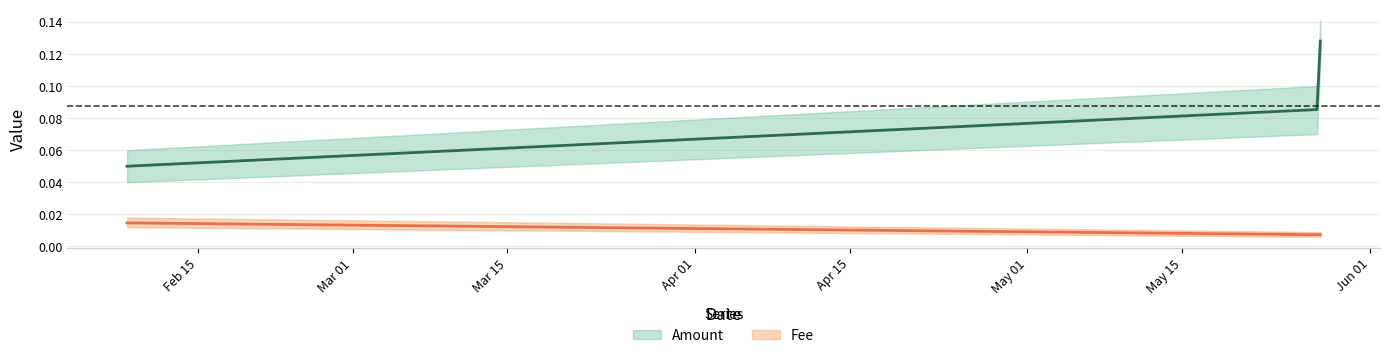

At which category is the sum across all series the highest?

2019-05-27 11:46:24